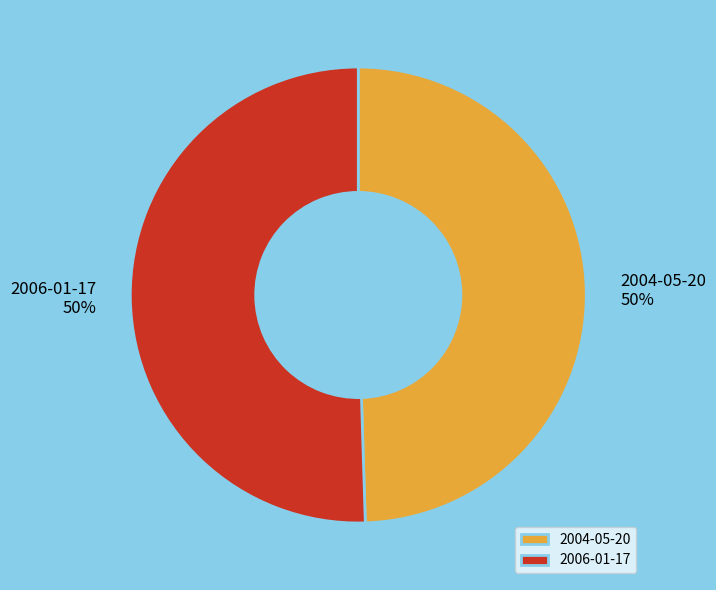

What is the ratio of the value at 2004-05-20 to the value at 2006-01-17?

1.0